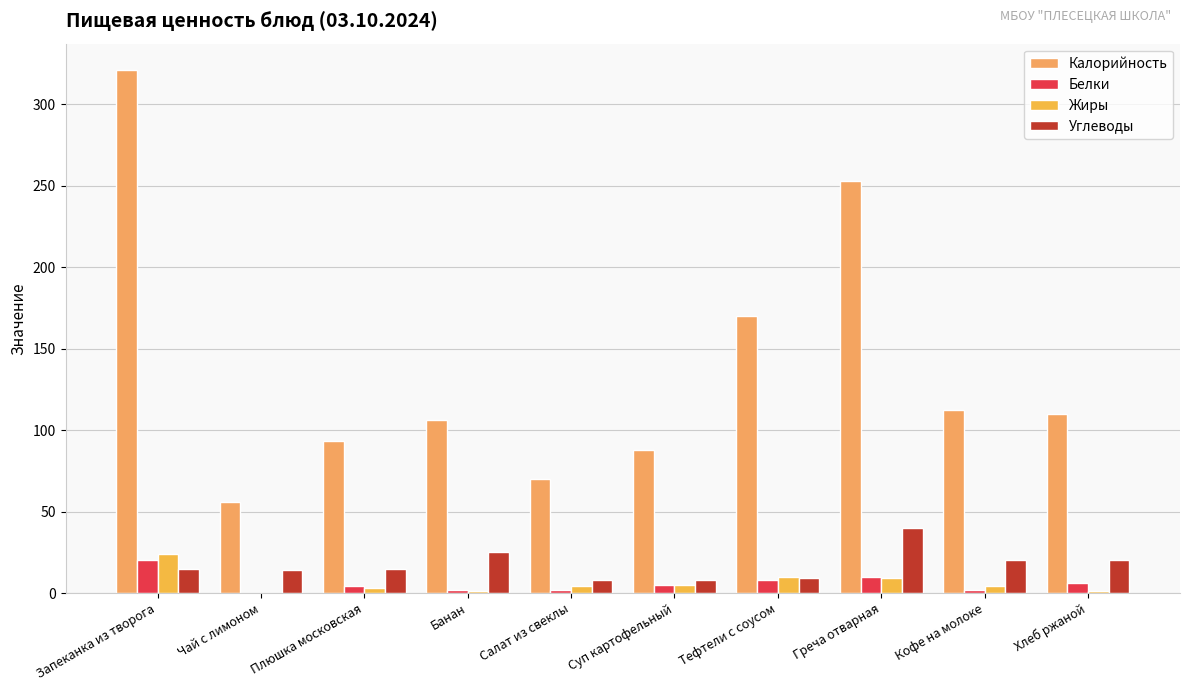

How many Белки values are between 2 and 8?

7